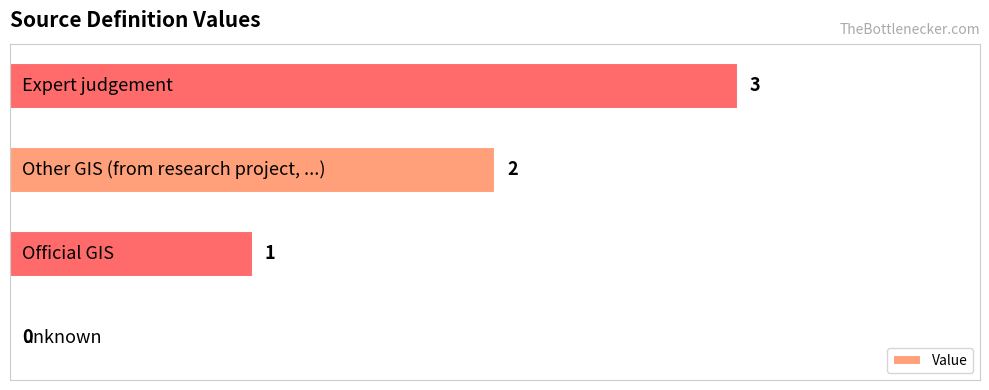

What is the greatest value displayed?

3